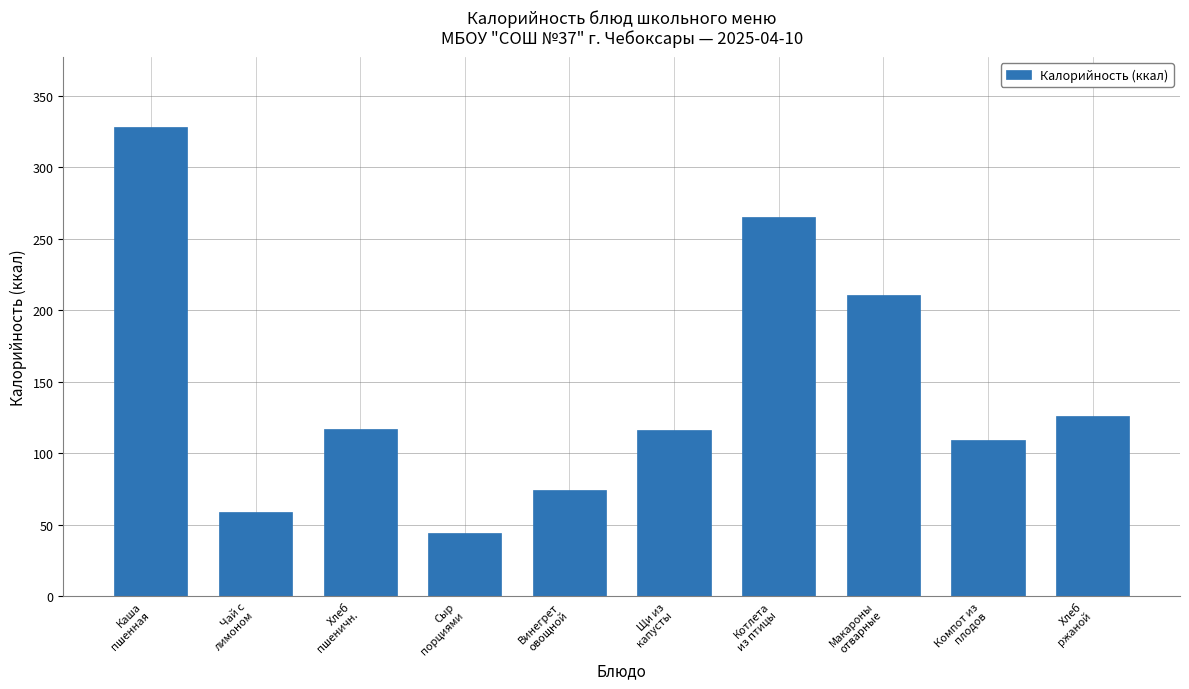

Where does the data first go above 117?

Каша
пшенная